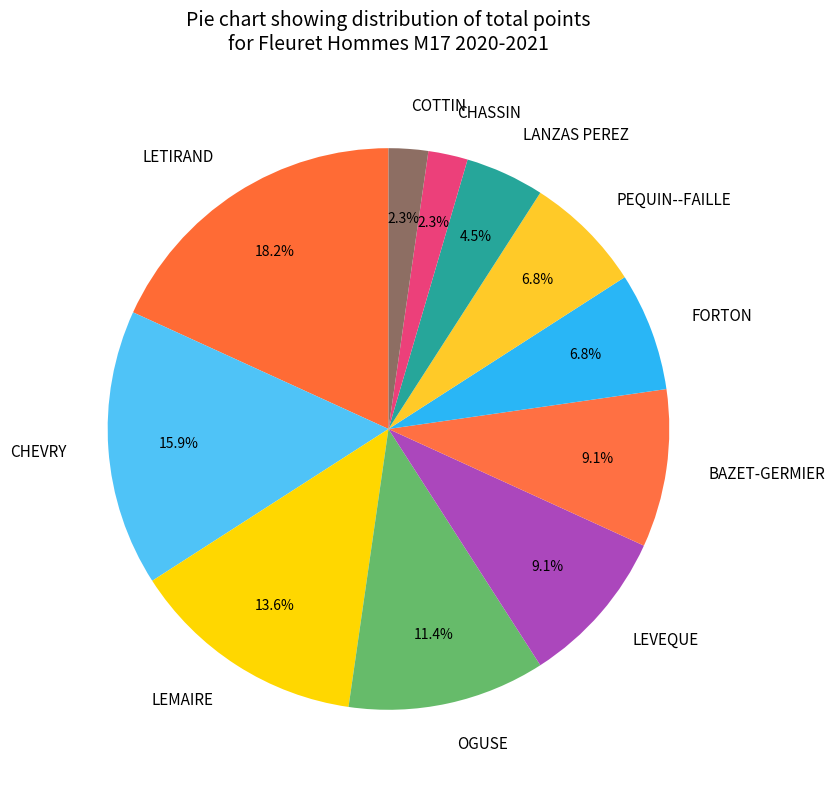

Is there a majority slice in this chart?

No